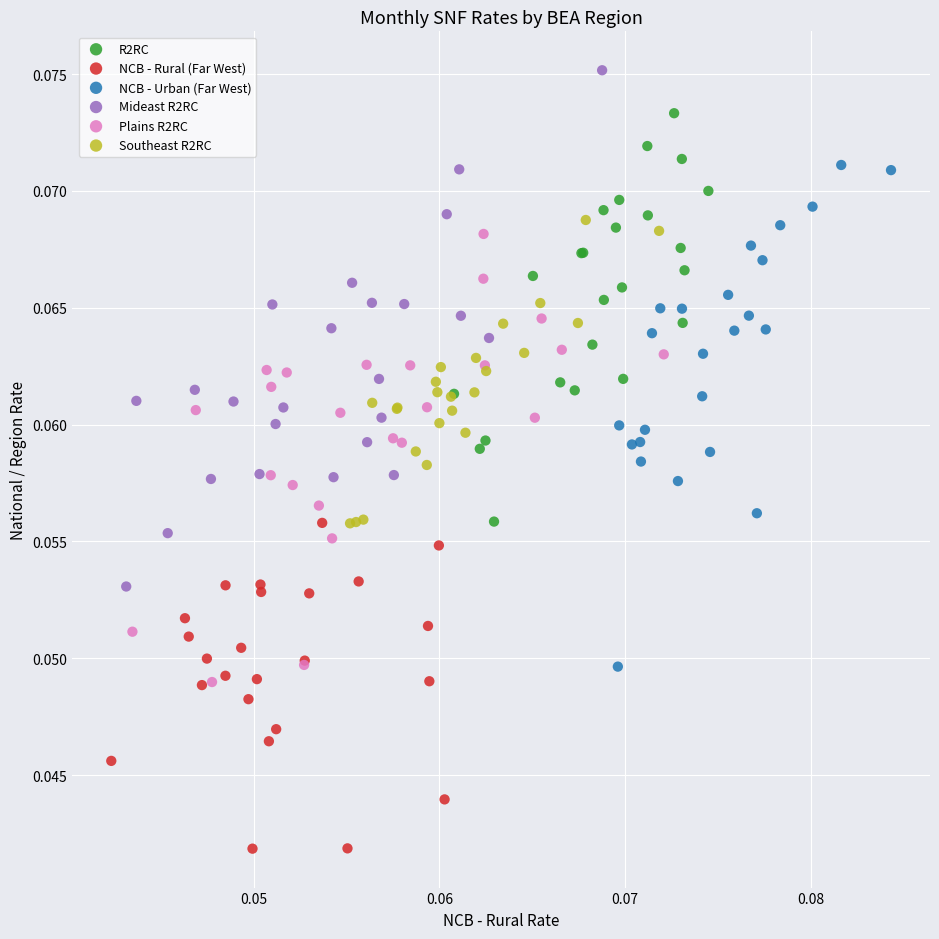

What are all the series names shown in the legend?

R2RC, NCB - Rural (Far West), NCB - Urban (Far West), Mideast R2RC, Plains R2RC, Southeast R2RC